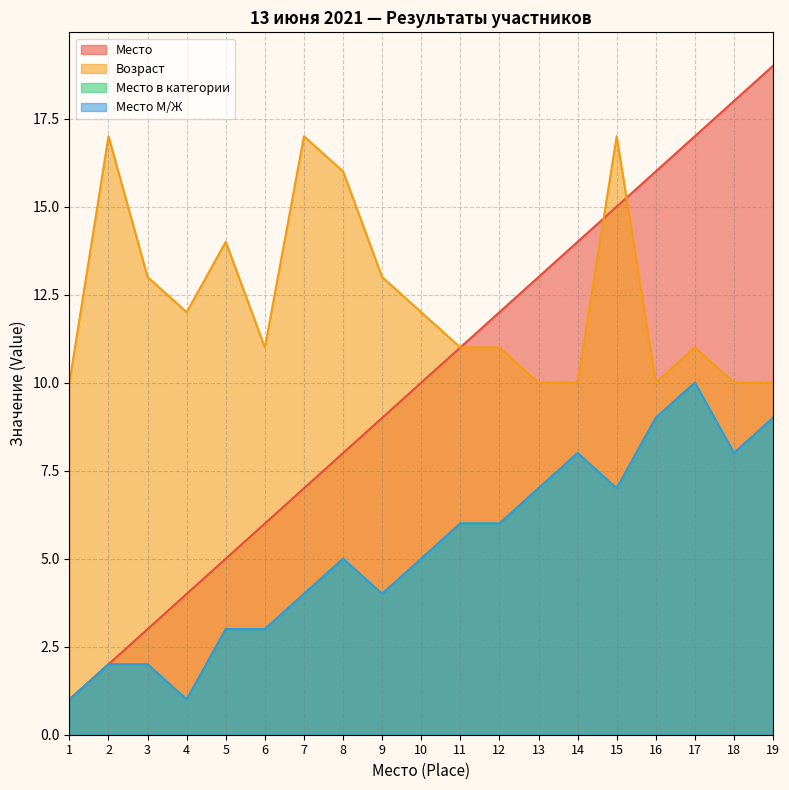

The value of Возраст at 2 is 17. True or false?

True